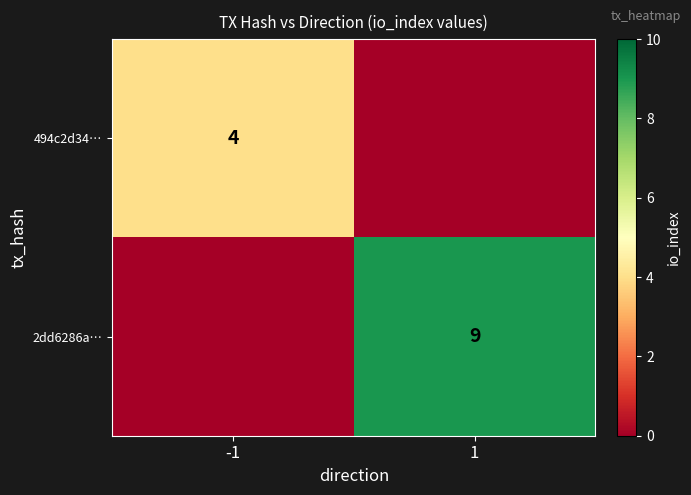

Is it true that 2dd6286a… equals 13 at 1?

False